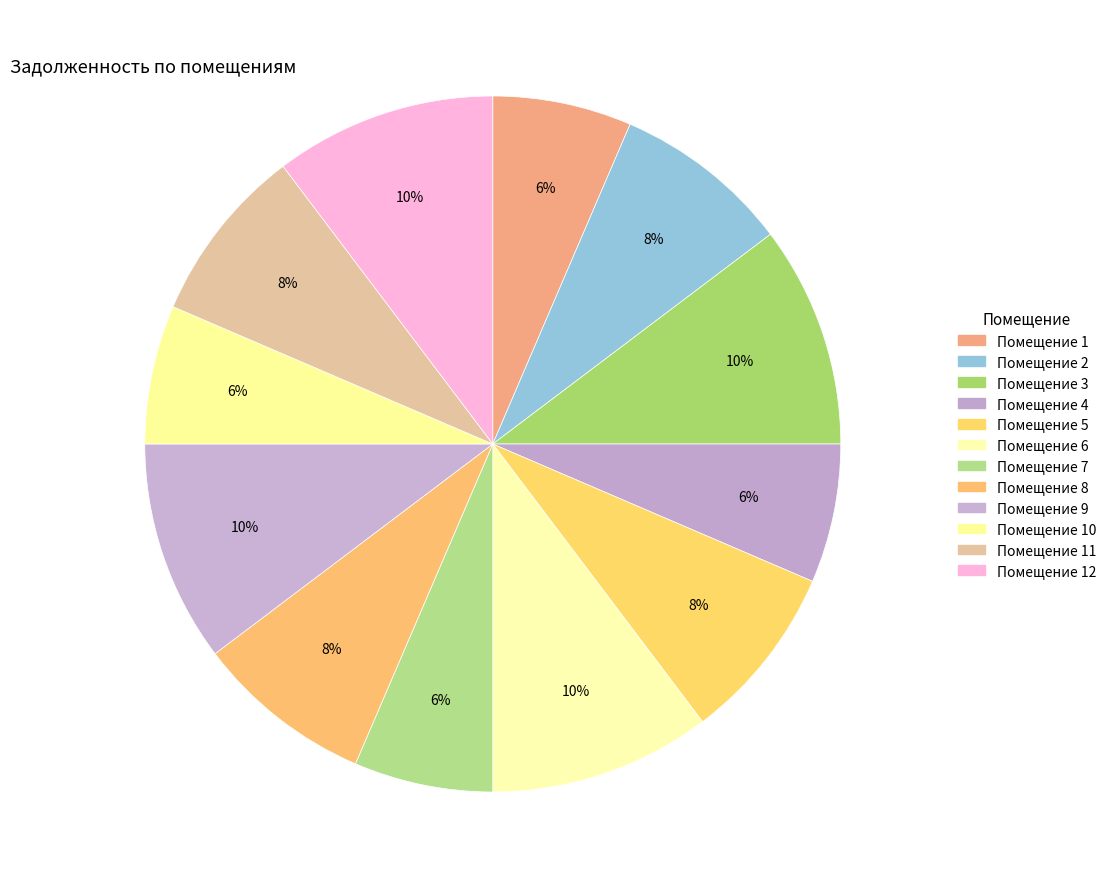

How many segments does this pie chart have?

12